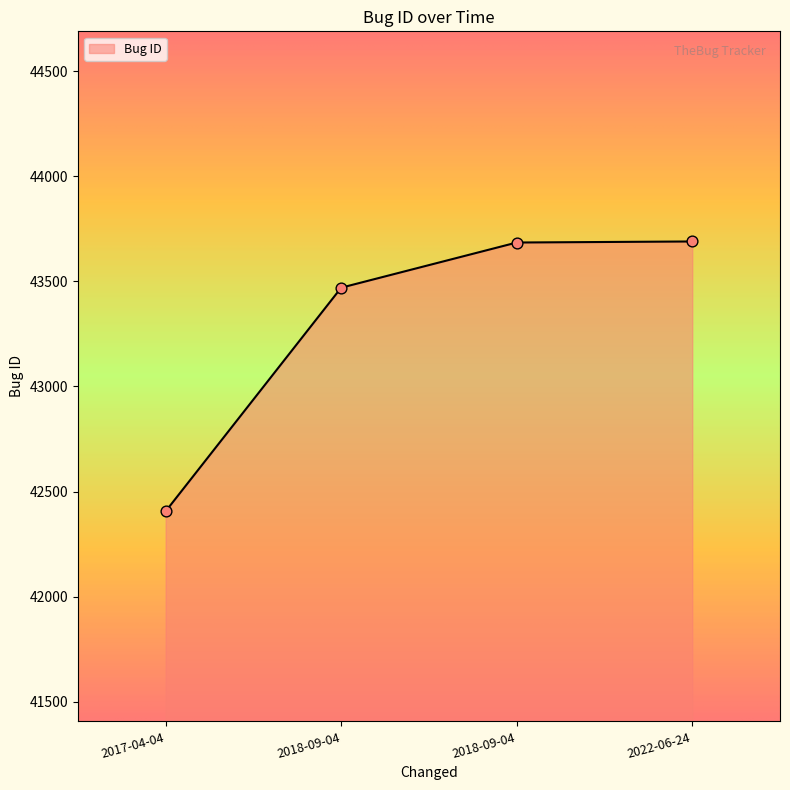

What is the ratio of the value at 2018-09-04 to the value at 2017-04-04?

1.0